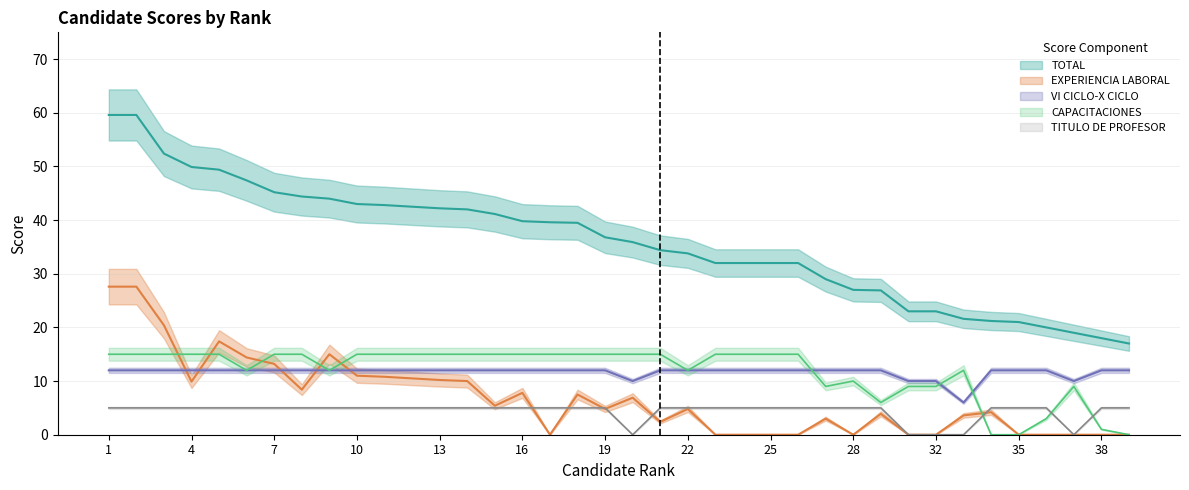

List the series in order of their peak value, lowest first.

TITULO DE PROFESOR, VI CICLO-X CICLO, CAPACITACIONES, EXPERIENCIA LABORAL, TOTAL